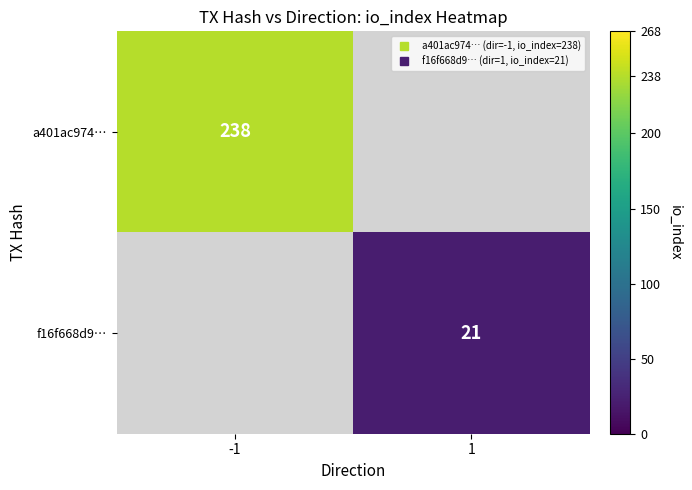

Which category has the highest value in the a401ac974… series?

-1